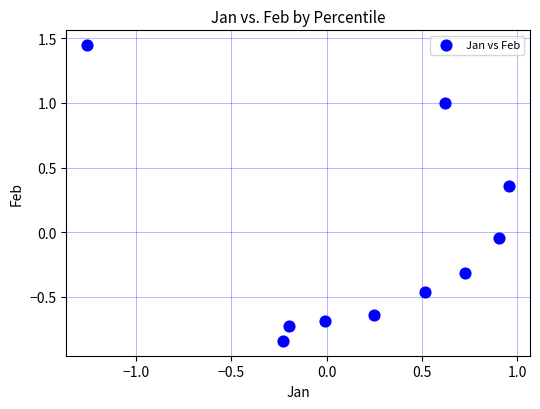

What is the range of Y values (max minus min)?

2.3